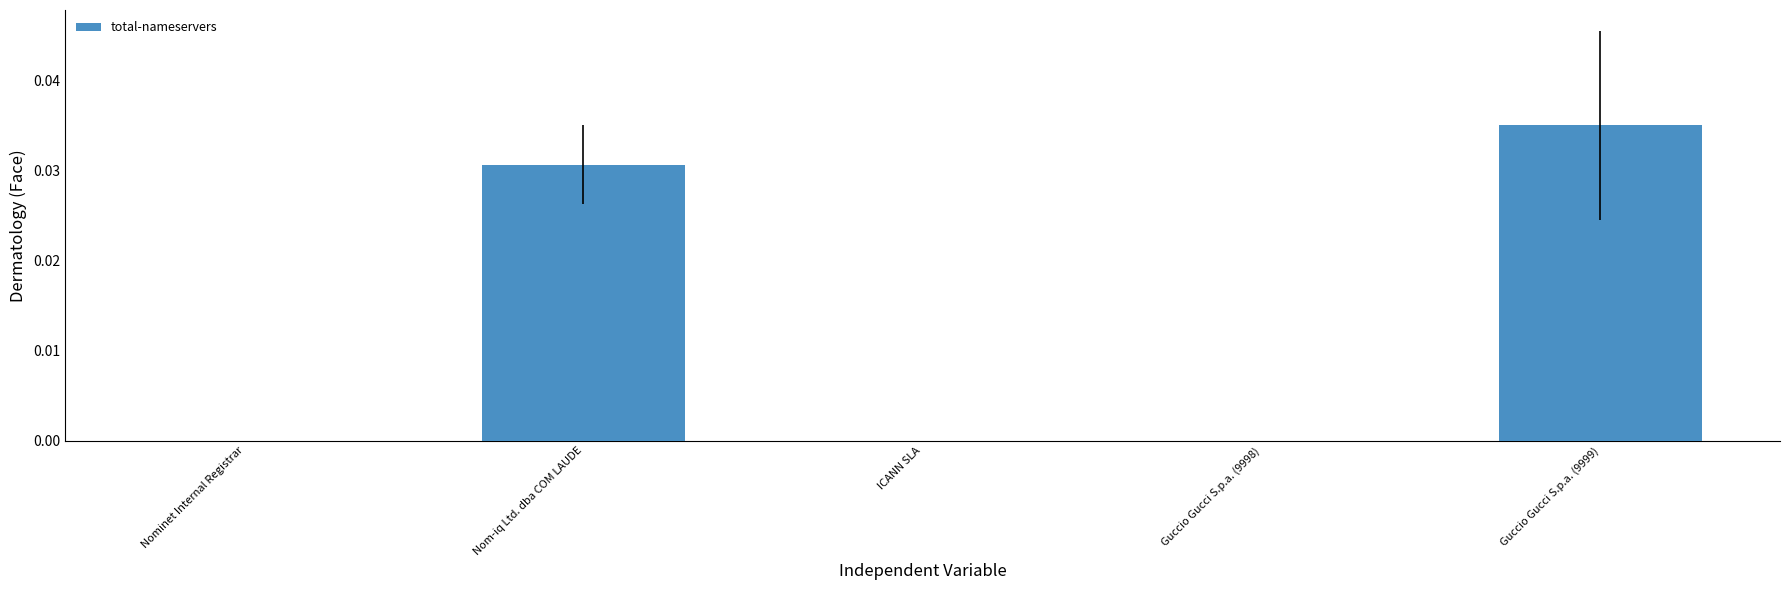

Which label corresponds to the largest value in the chart?

Guccio Gucci S.p.a. (9999)